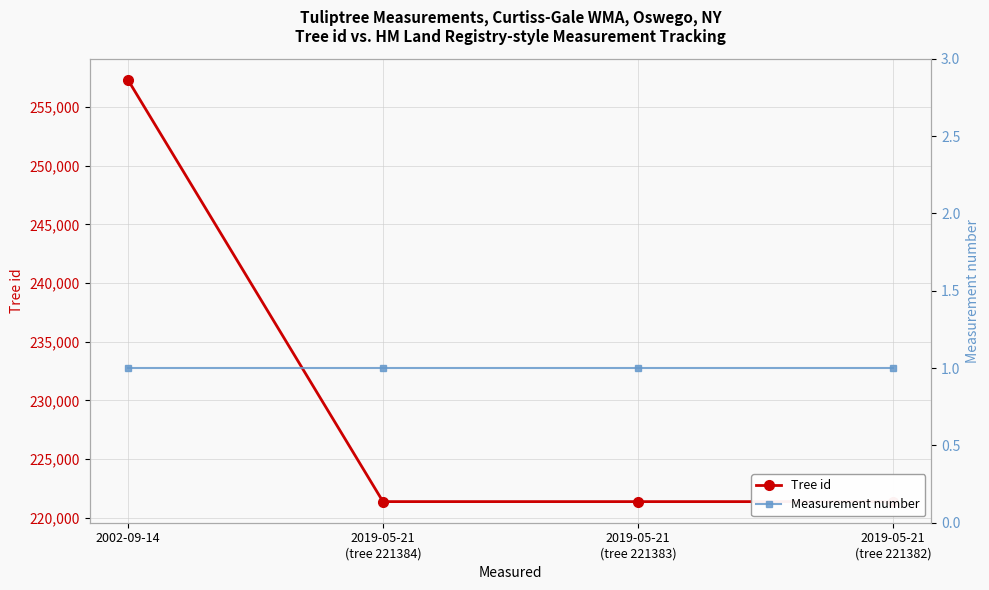

List the series in order of their peak value, highest first.

Tree id, Measurement number